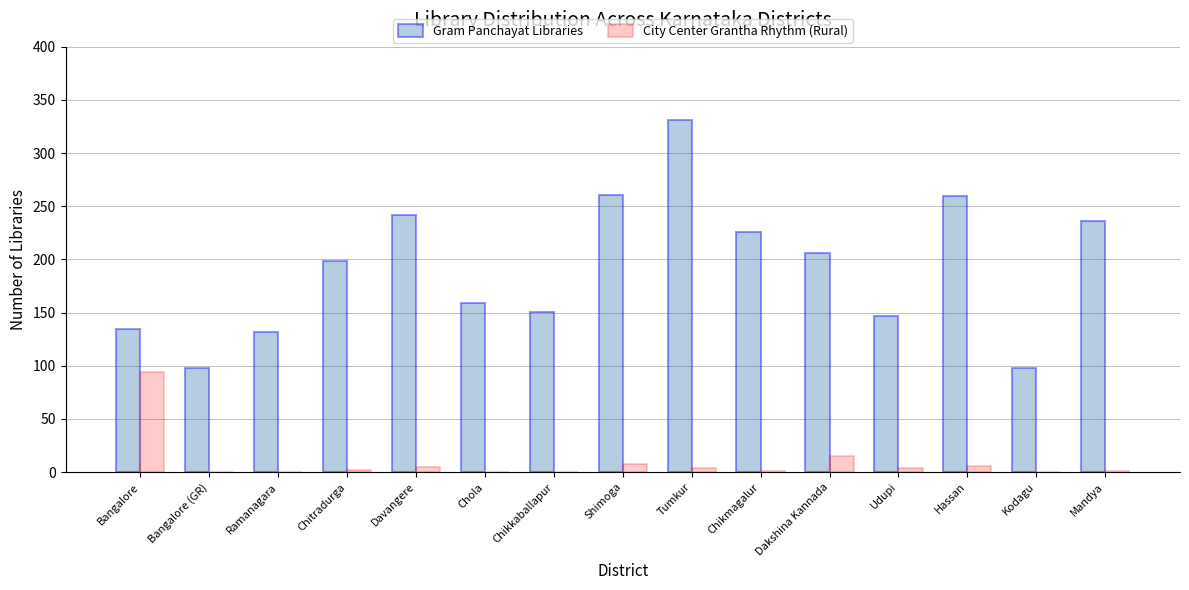

Are the bars grouped side by side (vs. stacked)?

Yes